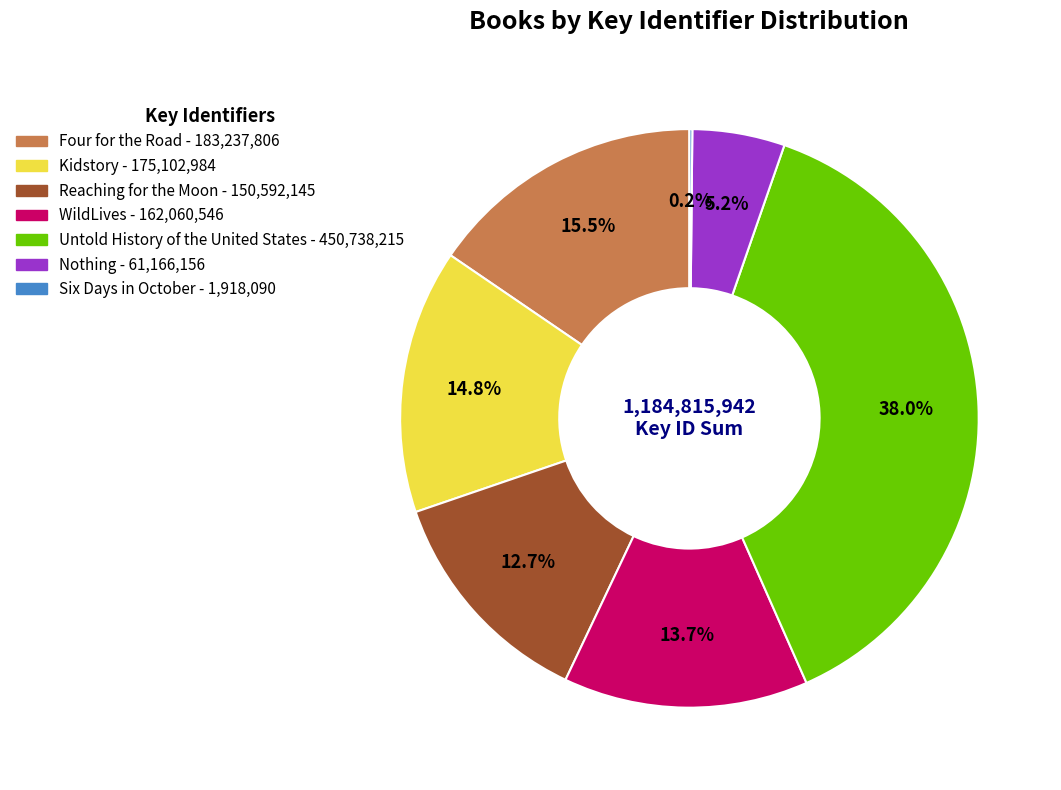

What is the largest slice in the pie chart?

Untold History of the United States